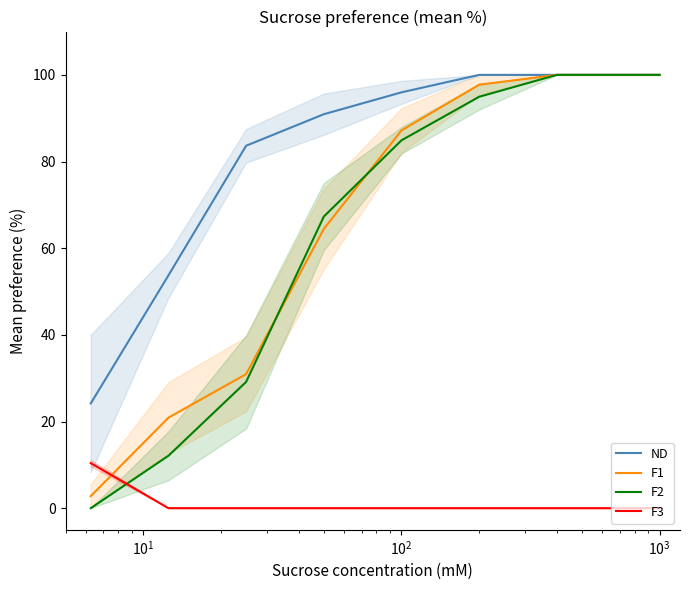

What is the minimum value for ND?

24.2